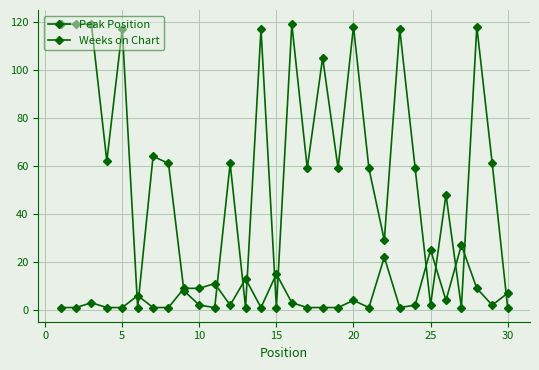

How many lines are shown in the chart?

2